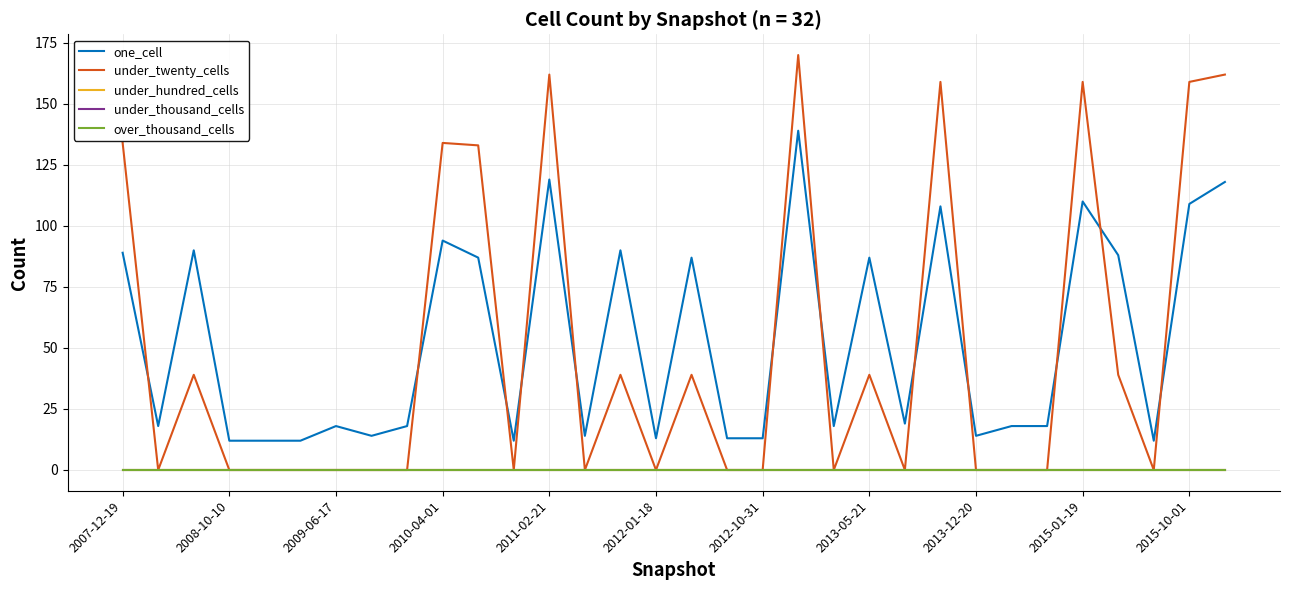

In one_cell, how many points are lower than both neighbors (excluding endpoints)?

9